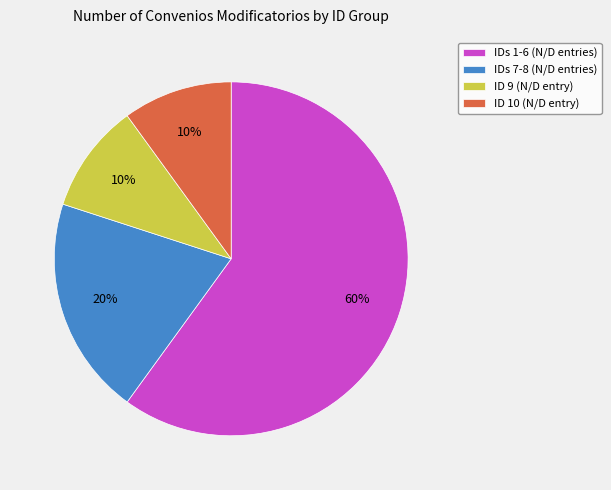

Does ID 10 (N/D entry) represent more than half of the total?

No